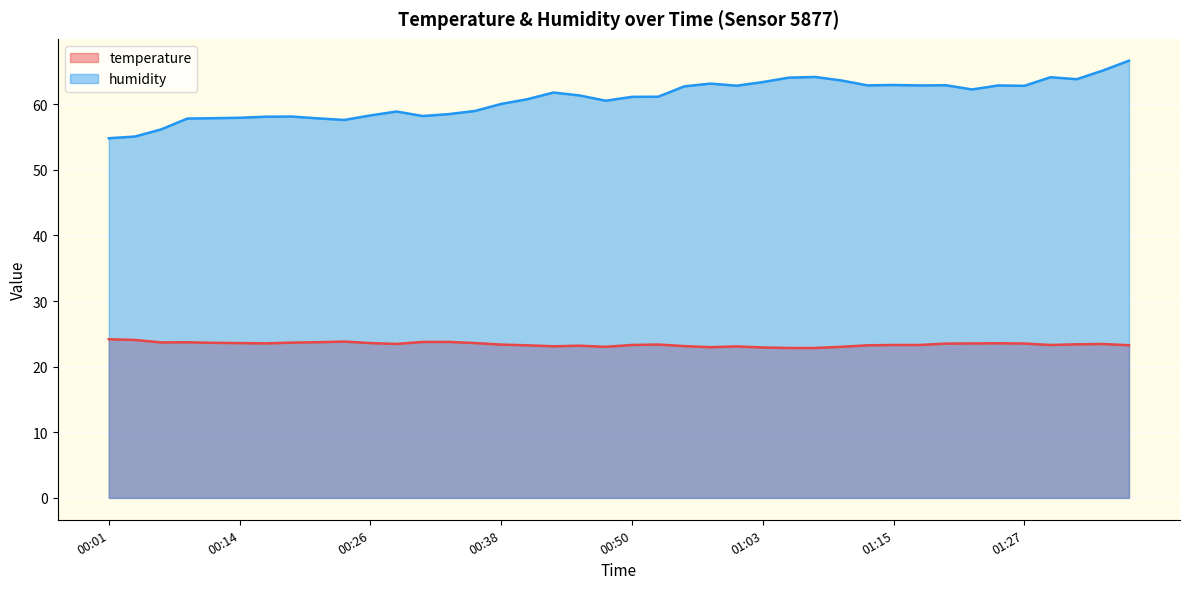

At which category does humidity reach its first local peak?

00:18